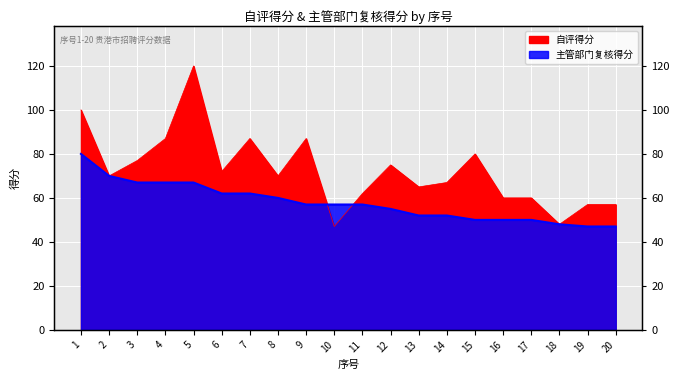

Where does the 自评得分 series first go above 70?

1